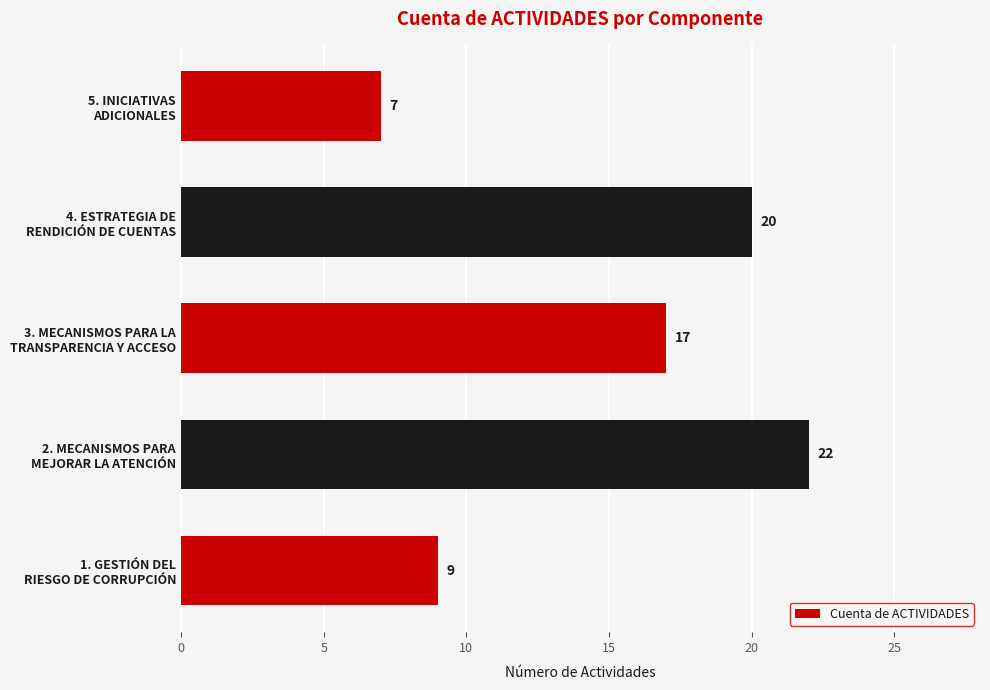

What is the smallest value displayed?

7